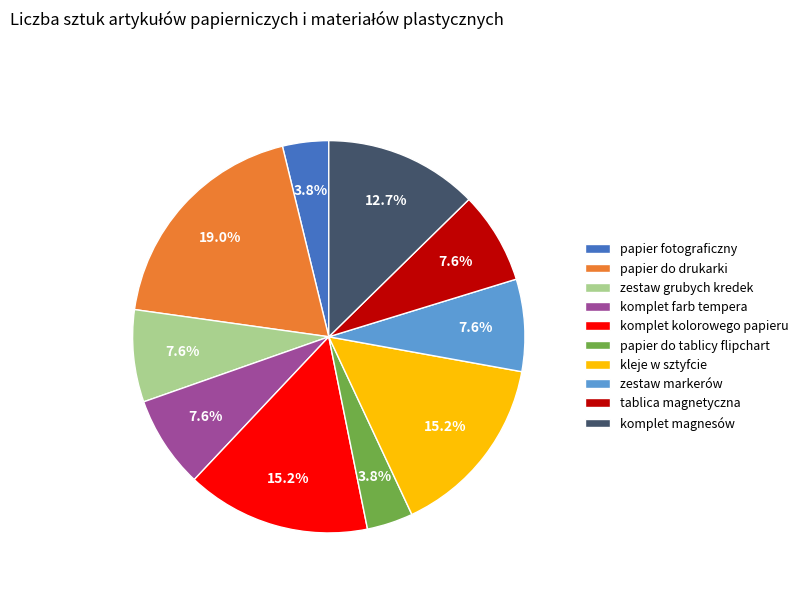

What is the total percentage of tablica magnetyczna and papier do tablicy flipchart?

11.4%